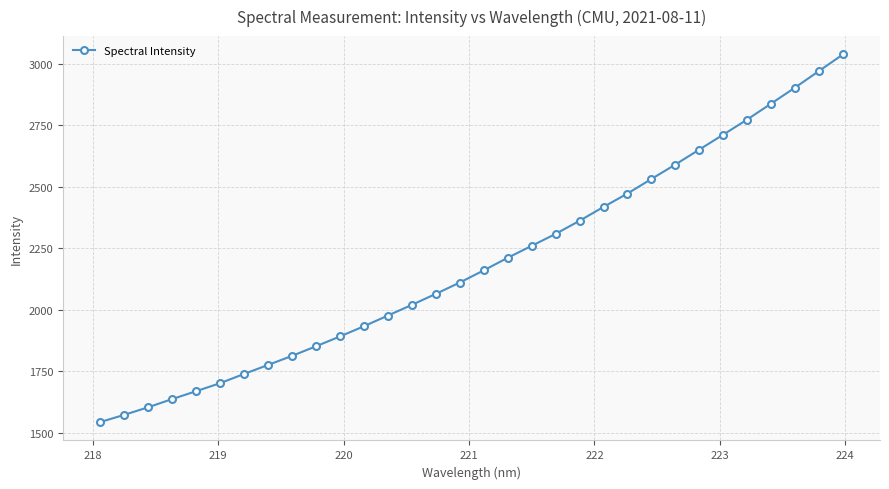

What is the average value?

2191.1